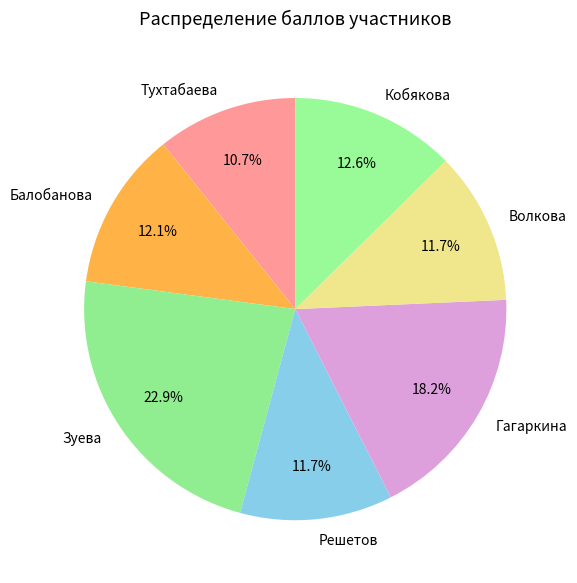

Count the number of slices in the pie.

7